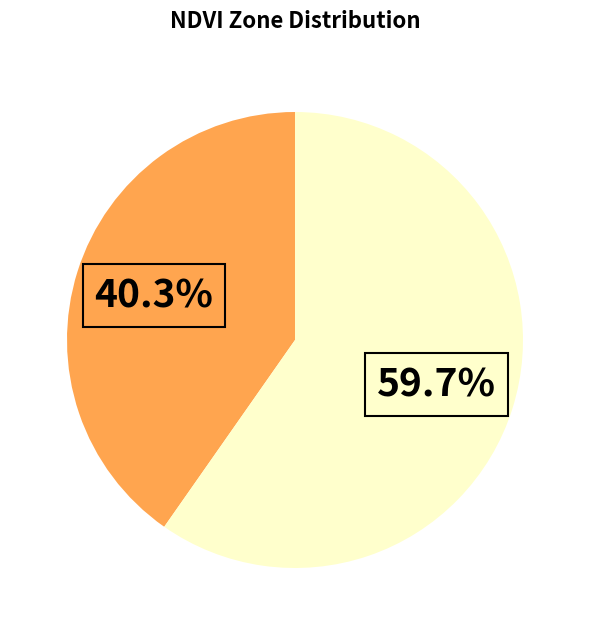

Does any single category account for the majority?

Yes